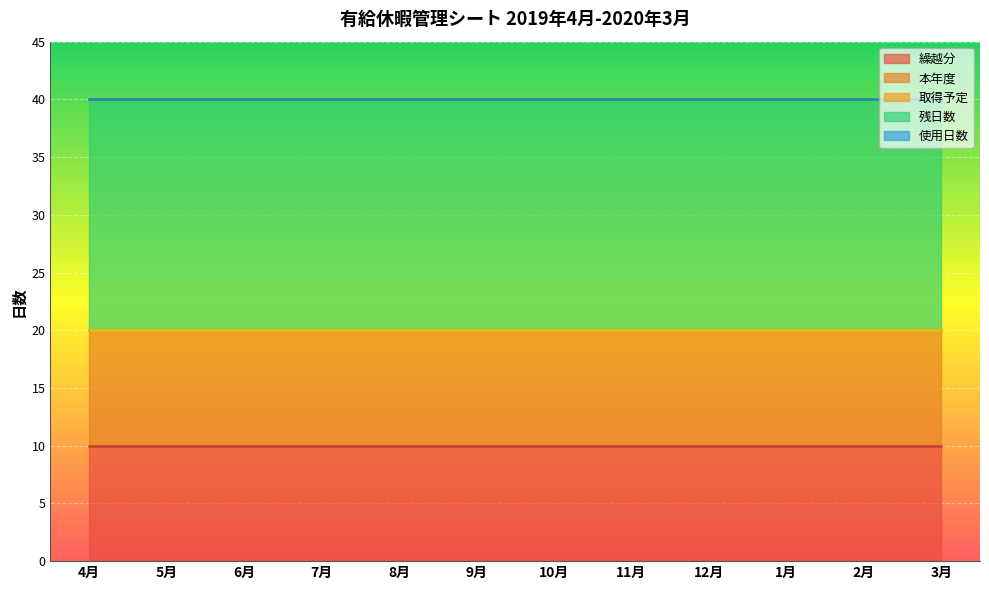

Count the number of data series in this chart.

5